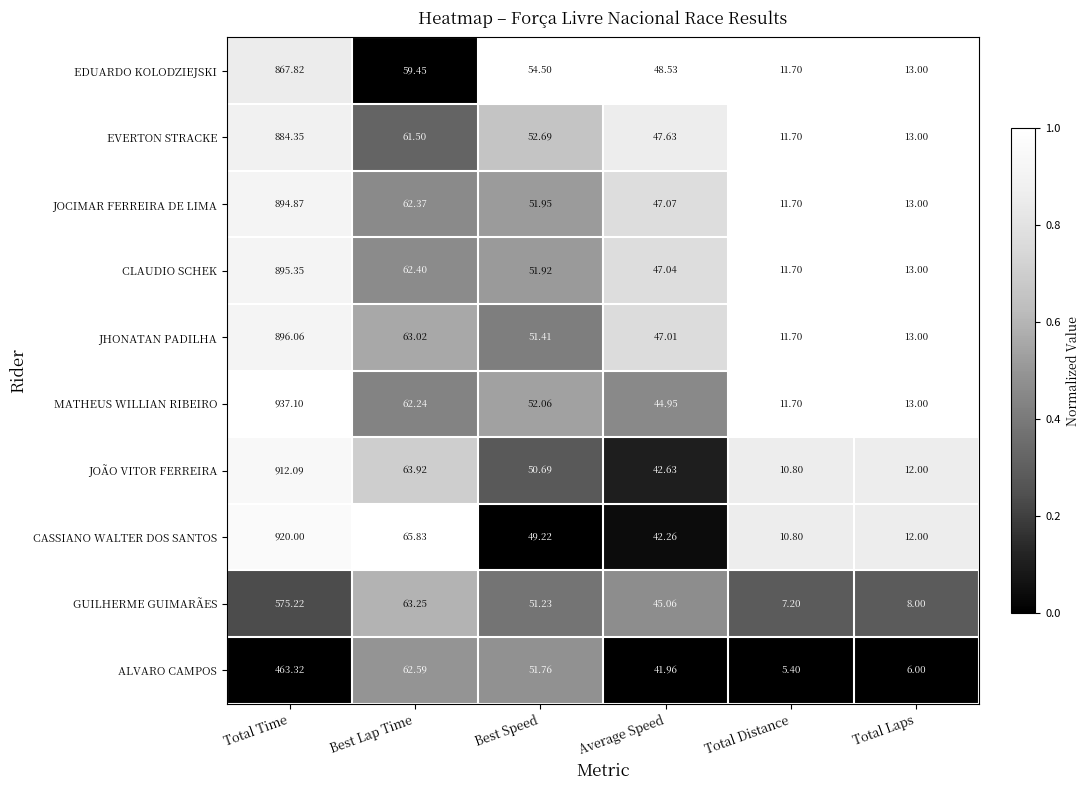

Between Total Time and Total Laps, which series saw the biggest shift?

MATHEUS WILLIAN RIBEIRO